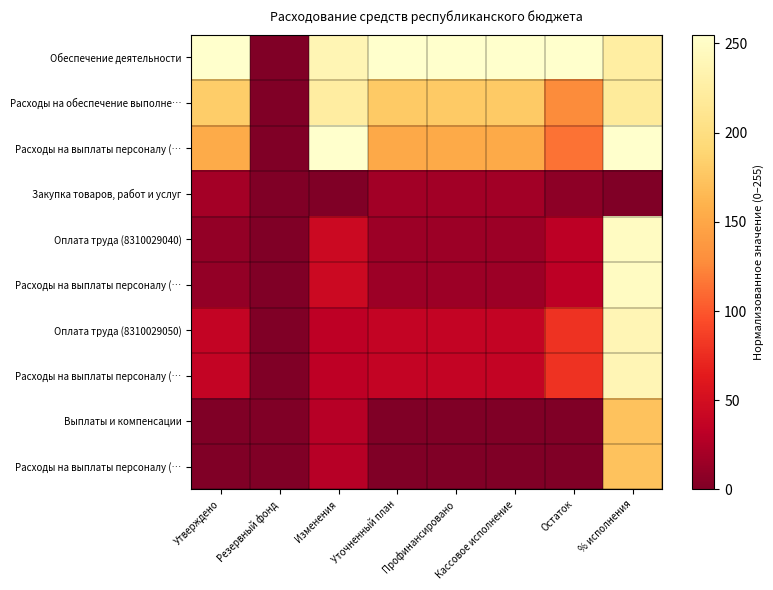

At which category is the sum across all series the highest?

% исполнения